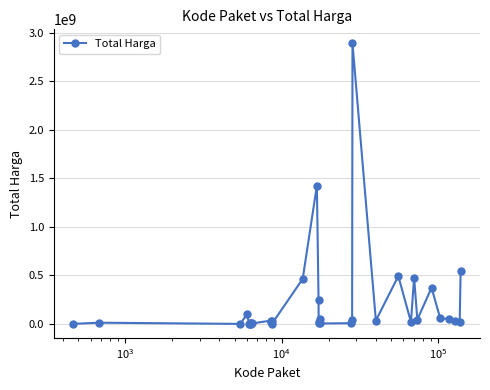

What is the difference between the maximum and minimum values?

2892044000